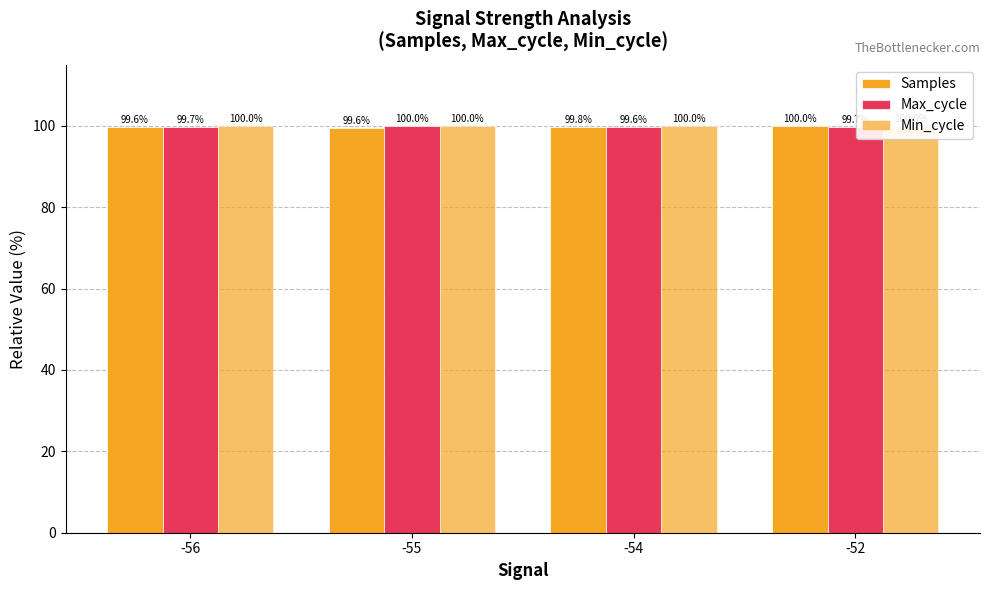

How many bars are there in total?

12